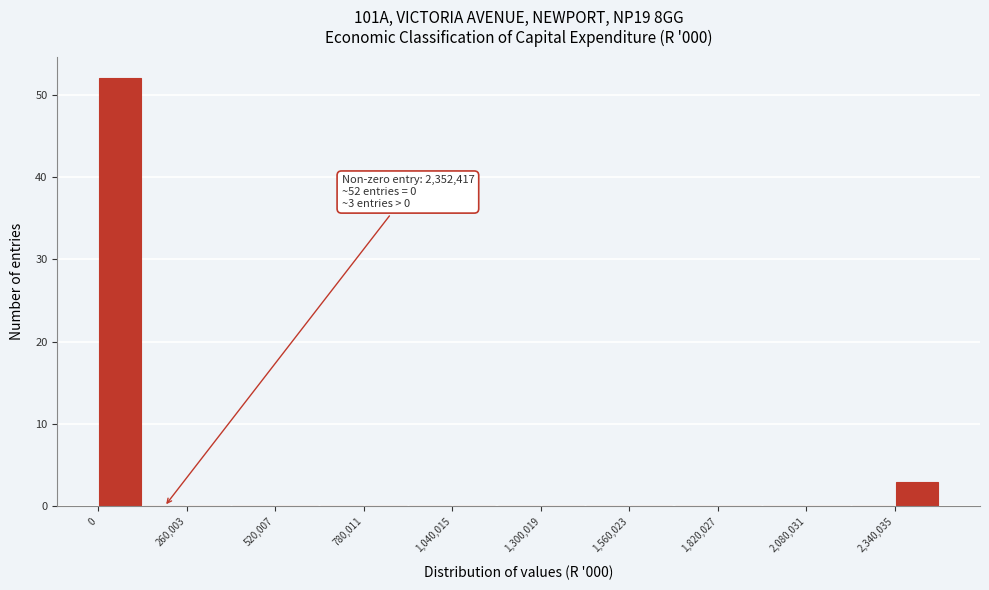

Read against the x-axis, roughly where is the centre of the tallest bar?

50000